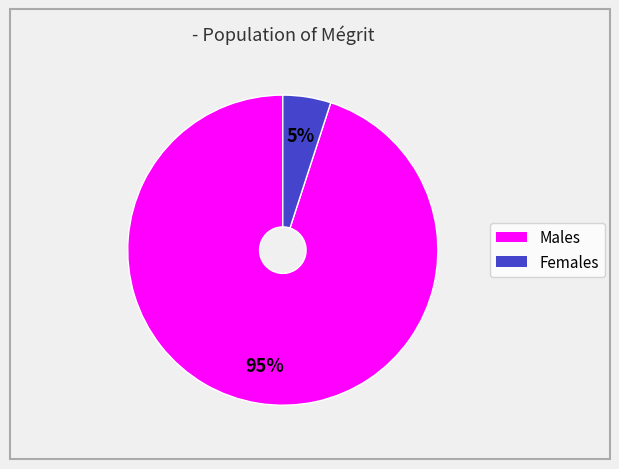

Count the number of slices in the pie.

2